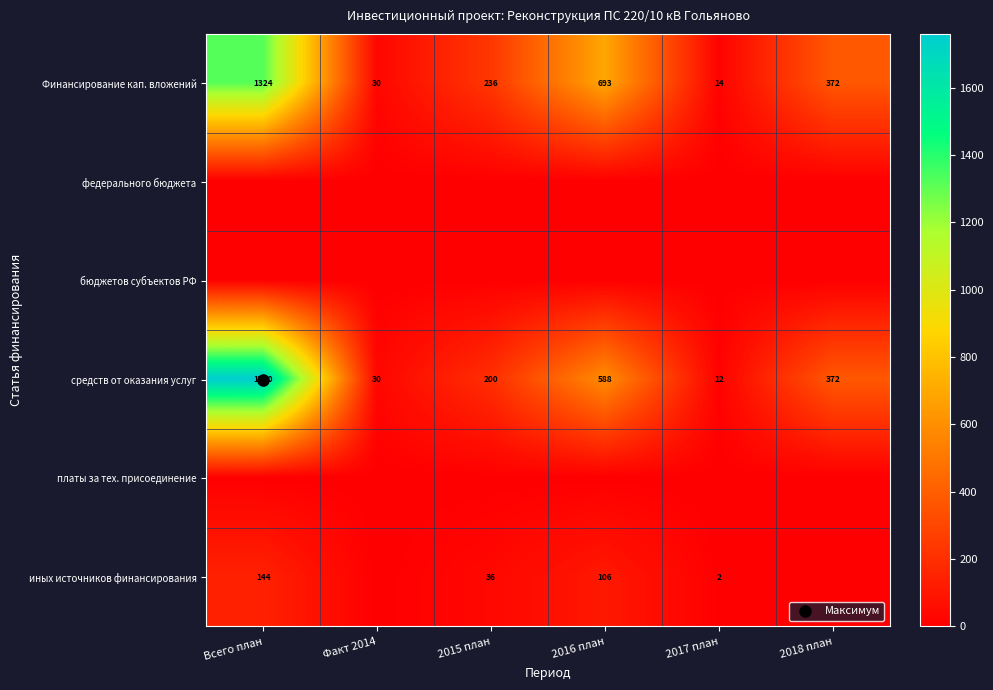

At which label does Финансирование кап. вложений reach its peak?

Всего план